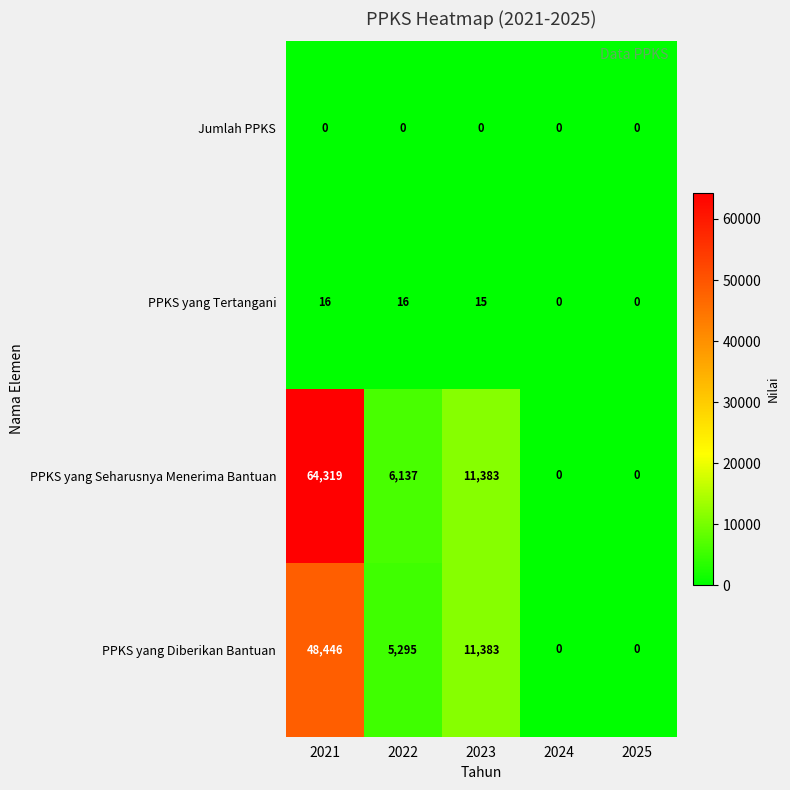

What is the greatest value displayed?

64319